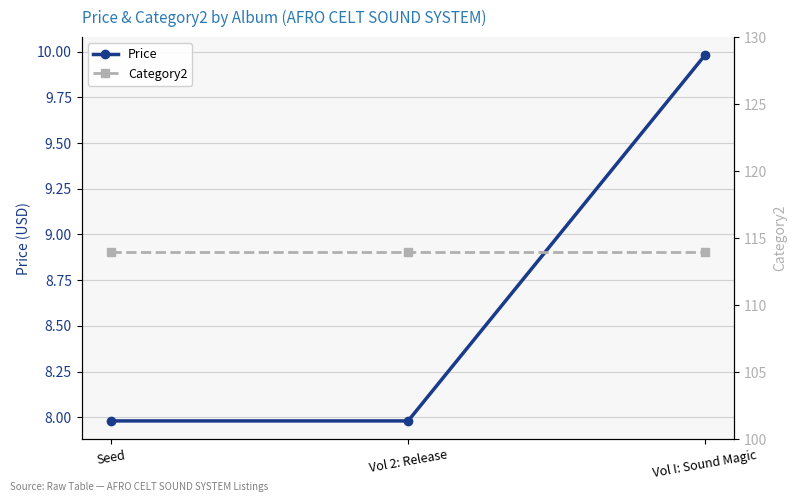

How many lines are shown in the chart?

2